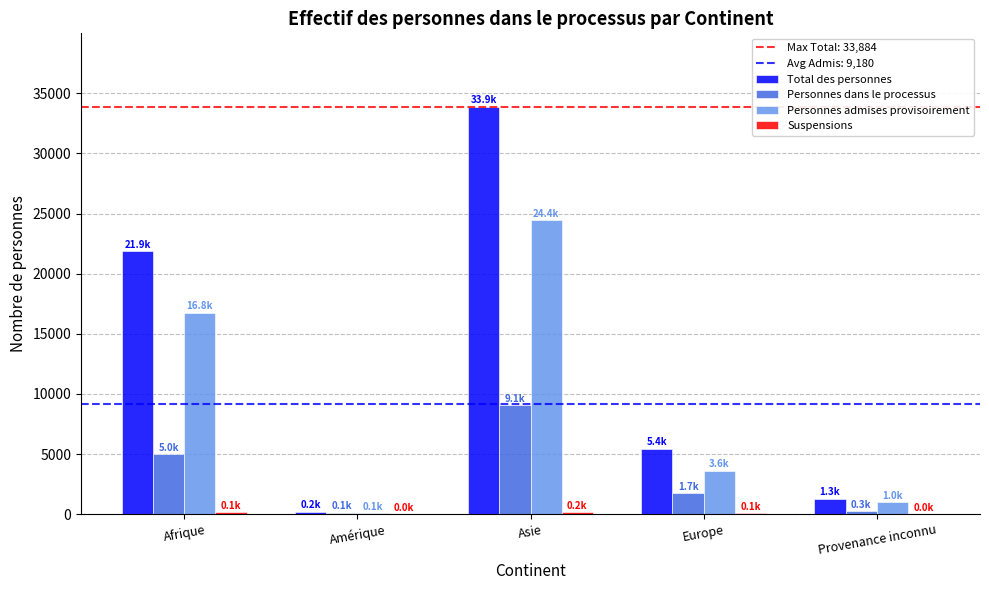

Count the number of categories in the chart.

5